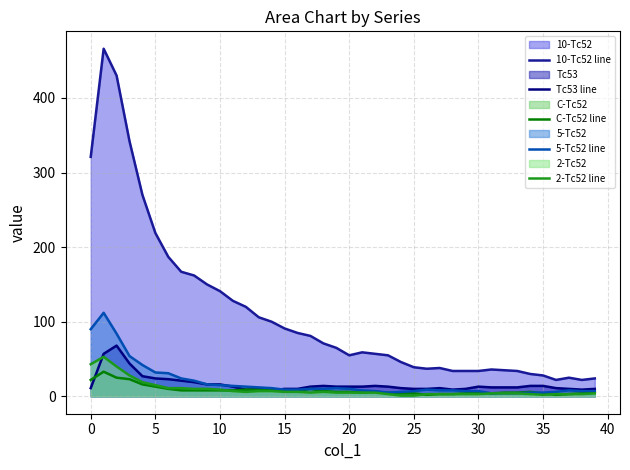

True or false: 2-Tc52 line has more than 0 interior local peaks.

True